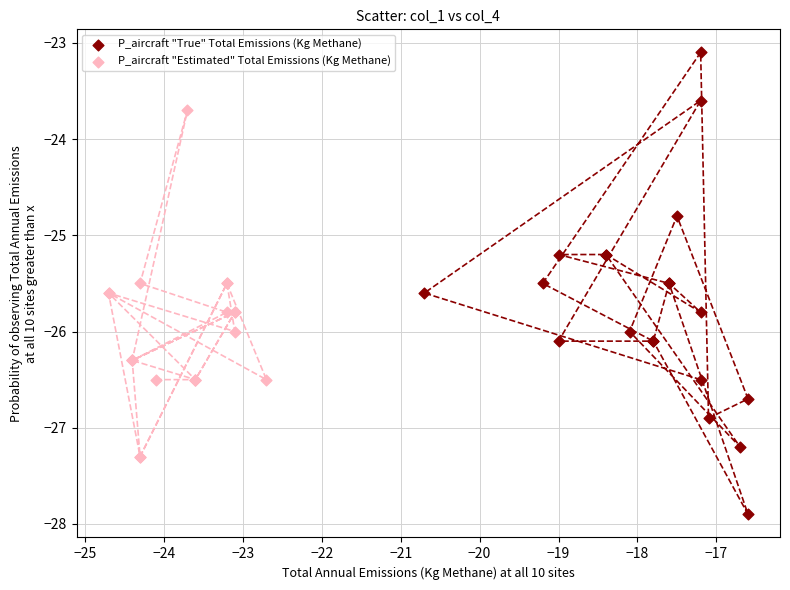

Which series reaches the minimum Y coordinate?

P_aircraft "True" Total Emissions (Kg Methane)